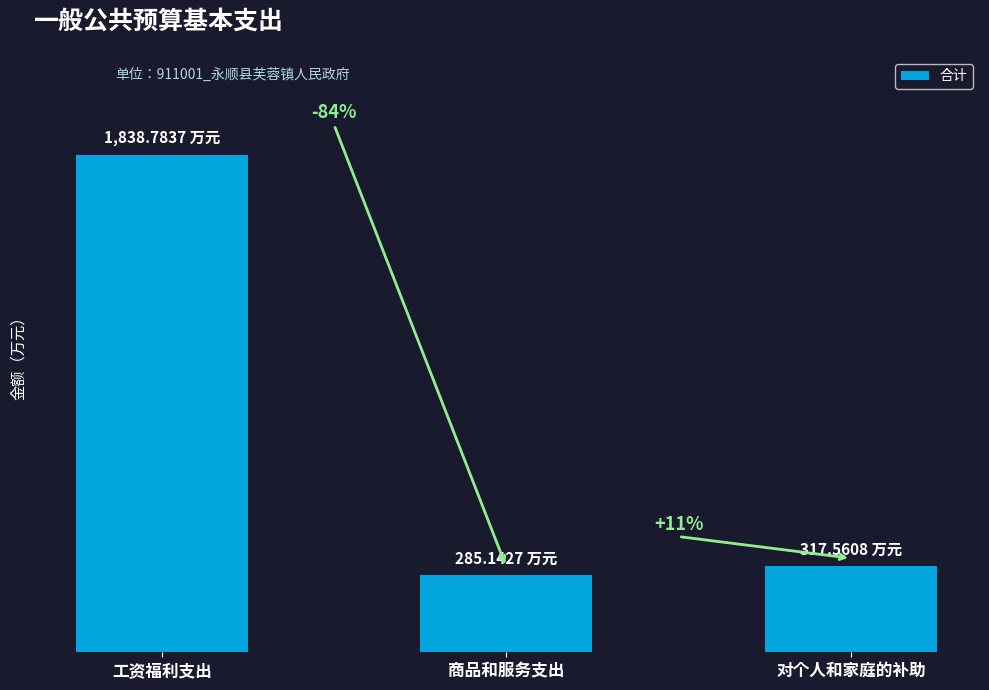

Between 商品和服务支出 and 工资福利支出, which is larger?

工资福利支出